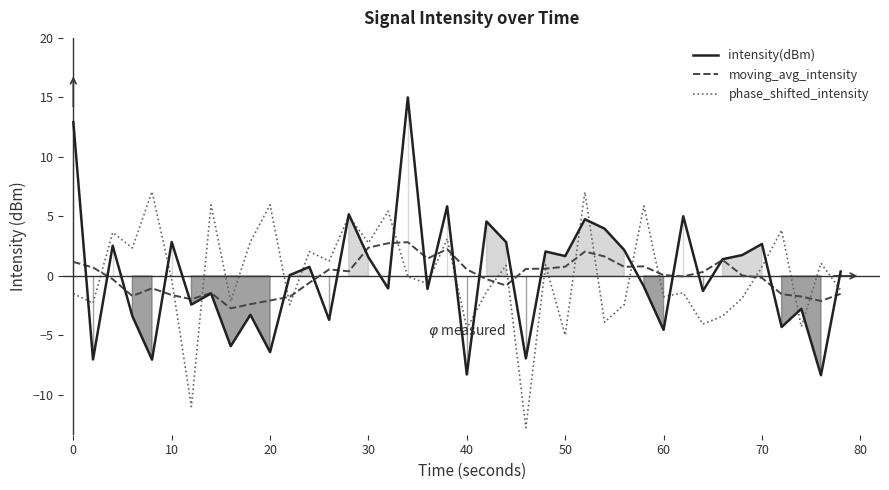

Which series has the widest spread of values?

intensity(dBm)